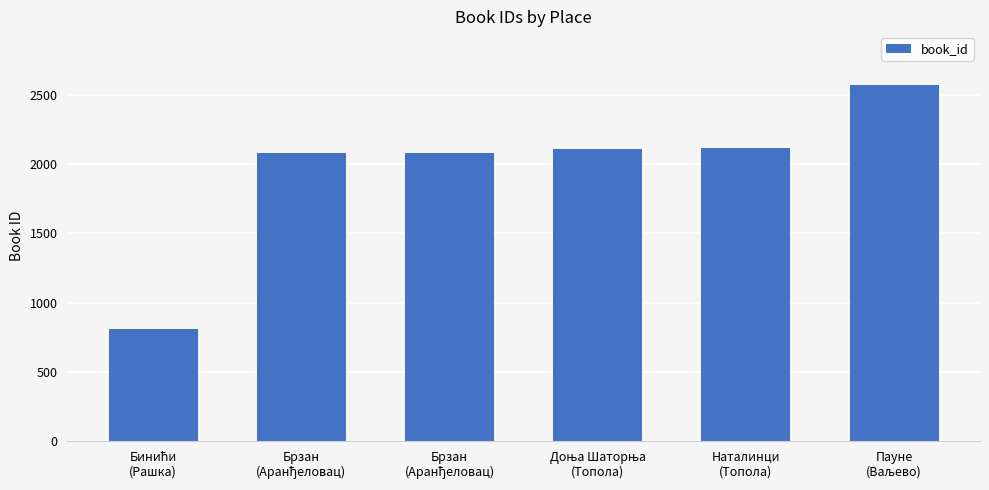

What is the sum of the values at Бинићи
(Рашка) and Пауне
(Ваљево)?

3379